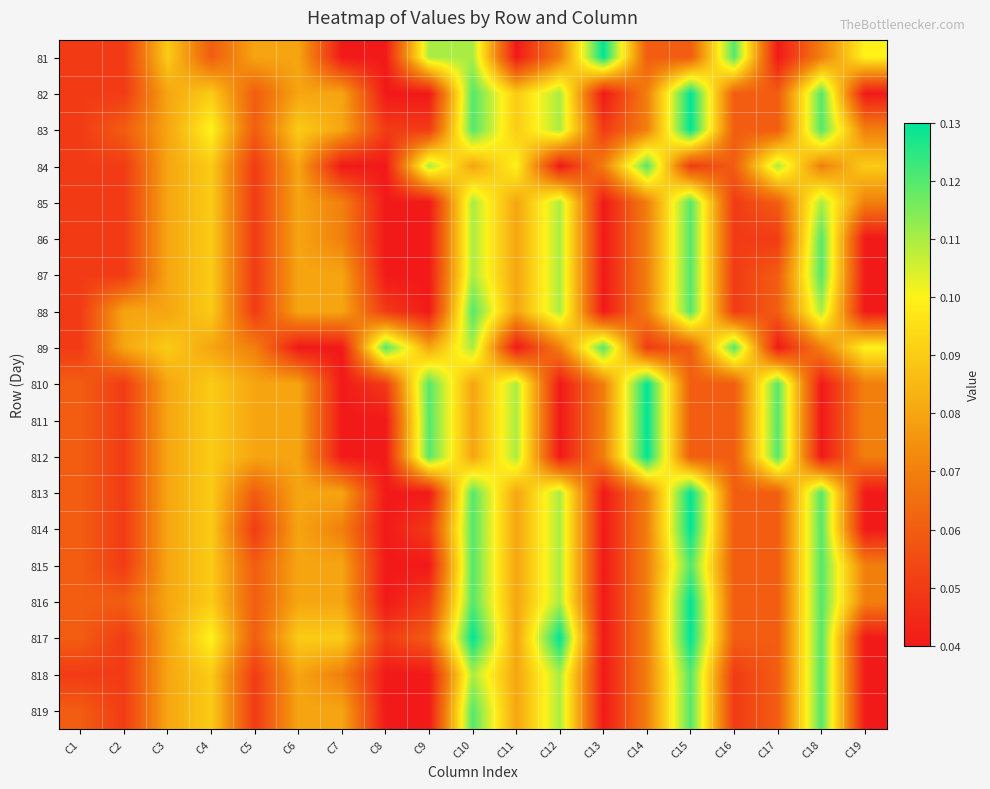

Reading right to left, transcribe all the data shown in this chart.

81: C19=0.1	C18=0.1	C17=0.0	C16=0.1	C15=0.1	C14=0.1	C13=0.1	C12=0.1	C11=0.0	C10=0.1	C9=0.1	C8=0.0	C7=0.0	C6=0.1	C5=0.1	C4=0.1	C3=0.1	C2=0.1	C1=0.1
82: C19=0.0	C18=0.1	C17=0.1	C16=0.1	C15=0.1	C14=0.1	C13=0.0	C12=0.1	C11=0.1	C10=0.1	C9=0.0	C8=0.0	C7=0.1	C6=0.1	C5=0.1	C4=0.1	C3=0.1	C2=0.1	C1=0.1
83: C19=0.1	C18=0.1	C17=0.1	C16=0.1	C15=0.1	C14=0.1	C13=0.1	C12=0.1	C11=0.1	C10=0.1	C9=0.1	C8=0.1	C7=0.1	C6=0.1	C5=0.1	C4=0.1	C3=0.1	C2=0.1	C1=0.1
84: C19=0.1	C18=0.1	C17=0.1	C16=0.1	C15=0.1	C14=0.1	C13=0.1	C12=0.0	C11=0.1	C10=0.1	C9=0.1	C8=0.0	C7=0.0	C6=0.1	C5=0.1	C4=0.1	C3=0.1	C2=0.1	C1=0.1
85: C19=0.1	C18=0.1	C17=0.1	C16=0.1	C15=0.1	C14=0.1	C13=0.0	C12=0.1	C11=0.1	C10=0.1	C9=0.0	C8=0.0	C7=0.1	C6=0.1	C5=0.1	C4=0.1	C3=0.1	C2=0.1	C1=0.1
86: C19=0.0	C18=0.1	C17=0.1	C16=0.1	C15=0.1	C14=0.1	C13=0.0	C12=0.1	C11=0.1	C10=0.1	C9=0.0	C8=0.0	C7=0.1	C6=0.1	C5=0.1	C4=0.1	C3=0.1	C2=0.1	C1=0.1
87: C19=0.0	C18=0.1	C17=0.1	C16=0.1	C15=0.1	C14=0.1	C13=0.0	C12=0.1	C11=0.1	C10=0.1	C9=0.0	C8=0.0	C7=0.1	C6=0.1	C5=0.1	C4=0.1	C3=0.1	C2=0.1	C1=0.1
88: C19=0.0	C18=0.1	C17=0.1	C16=0.1	C15=0.1	C14=0.1	C13=0.0	C12=0.1	C11=0.1	C10=0.1	C9=0.0	C8=0.1	C7=0.1	C6=0.1	C5=0.1	C4=0.1	C3=0.1	C2=0.1	C1=0.1
89: C19=0.1	C18=0.1	C17=0.0	C16=0.1	C15=0.1	C14=0.1	C13=0.1	C12=0.1	C11=0.0	C10=0.1	C9=0.1	C8=0.1	C7=0.0	C6=0.0	C5=0.1	C4=0.1	C3=0.1	C2=0.1	C1=0.1
810: C19=0.1	C18=0.0	C17=0.1	C16=0.1	C15=0.1	C14=0.1	C13=0.1	C12=0.0	C11=0.1	C10=0.1	C9=0.1	C8=0.1	C7=0.0	C6=0.1	C5=0.1	C4=0.1	C3=0.1	C2=0.1	C1=0.1
811: C19=0.1	C18=0.0	C17=0.1	C16=0.1	C15=0.1	C14=0.1	C13=0.1	C12=0.0	C11=0.1	C10=0.1	C9=0.1	C8=0.0	C7=0.0	C6=0.1	C5=0.1	C4=0.1	C3=0.1	C2=0.1	C1=0.1
812: C19=0.1	C18=0.0	C17=0.1	C16=0.1	C15=0.1	C14=0.1	C13=0.1	C12=0.0	C11=0.1	C10=0.1	C9=0.1	C8=0.0	C7=0.0	C6=0.1	C5=0.1	C4=0.1	C3=0.1	C2=0.1	C1=0.1
813: C19=0.0	C18=0.1	C17=0.1	C16=0.1	C15=0.1	C14=0.1	C13=0.0	C12=0.1	C11=0.1	C10=0.1	C9=0.0	C8=0.0	C7=0.1	C6=0.1	C5=0.1	C4=0.1	C3=0.1	C2=0.1	C1=0.1
814: C19=0.0	C18=0.1	C17=0.1	C16=0.1	C15=0.1	C14=0.1	C13=0.0	C12=0.1	C11=0.1	C10=0.1	C9=0.1	C8=0.0	C7=0.1	C6=0.1	C5=0.1	C4=0.1	C3=0.1	C2=0.1	C1=0.1
815: C19=0.1	C18=0.1	C17=0.1	C16=0.1	C15=0.1	C14=0.1	C13=0.0	C12=0.1	C11=0.1	C10=0.1	C9=0.0	C8=0.0	C7=0.1	C6=0.1	C5=0.1	C4=0.1	C3=0.1	C2=0.1	C1=0.1
816: C19=0.1	C18=0.1	C17=0.1	C16=0.1	C15=0.1	C14=0.1	C13=0.0	C12=0.1	C11=0.1	C10=0.1	C9=0.1	C8=0.0	C7=0.1	C6=0.1	C5=0.1	C4=0.1	C3=0.1	C2=0.1	C1=0.1
817: C19=0.0	C18=0.1	C17=0.1	C16=0.1	C15=0.1	C14=0.1	C13=0.0	C12=0.1	C11=0.1	C10=0.1	C9=0.1	C8=0.1	C7=0.1	C6=0.1	C5=0.1	C4=0.1	C3=0.1	C2=0.1	C1=0.1
818: C19=0.0	C18=0.1	C17=0.1	C16=0.1	C15=0.1	C14=0.1	C13=0.0	C12=0.1	C11=0.1	C10=0.1	C9=0.0	C8=0.0	C7=0.1	C6=0.1	C5=0.1	C4=0.1	C3=0.1	C2=0.1	C1=0.1
819: C19=0.0	C18=0.1	C17=0.1	C16=0.1	C15=0.1	C14=0.1	C13=0.0	C12=0.1	C11=0.1	C10=0.1	C9=0.0	C8=0.0	C7=0.1	C6=0.1	C5=0.1	C4=0.1	C3=0.1	C2=0.1	C1=0.1